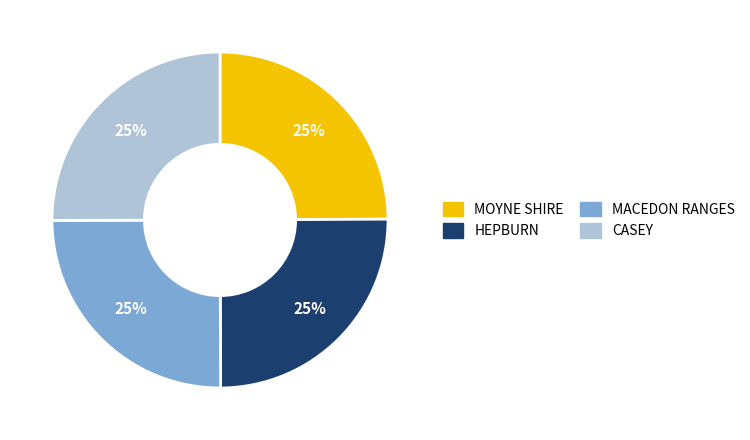

Is there a majority slice in this chart?

No